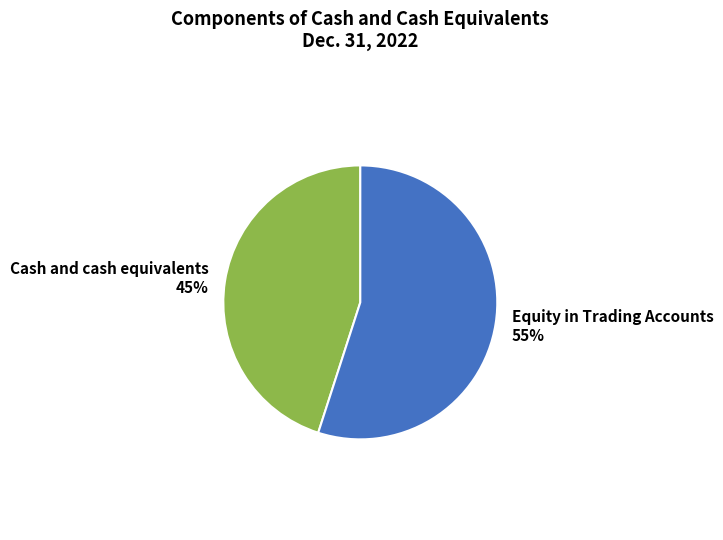

True or false: Equity in Trading Accounts accounts for 41% of the total.

False